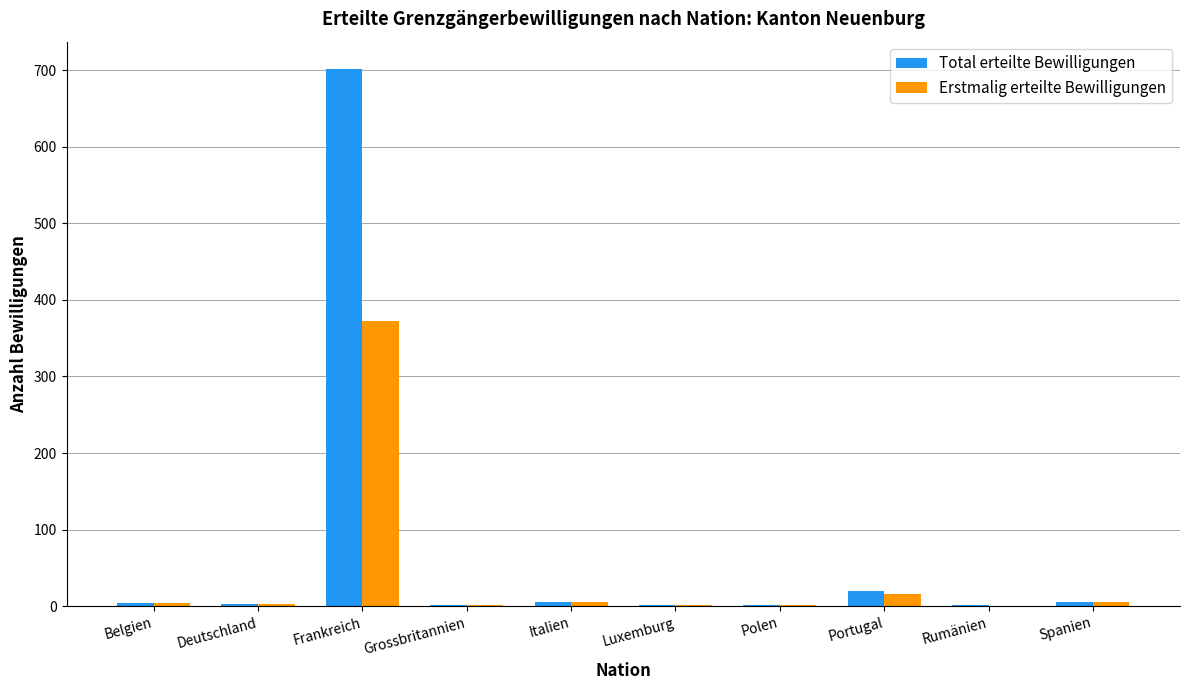

How many distinct data groups are displayed?

2